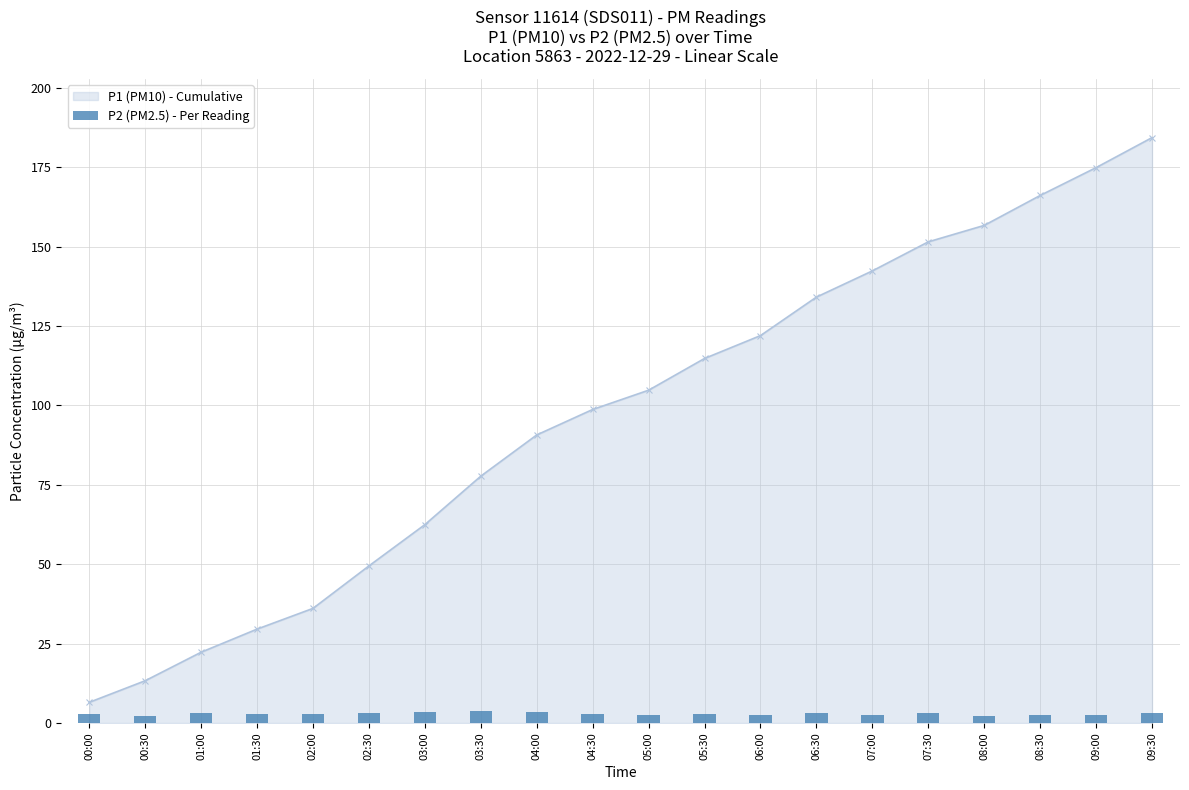

True or false: P1 (PM10) - Cumulative has more than 0 points higher than both neighbors.

False